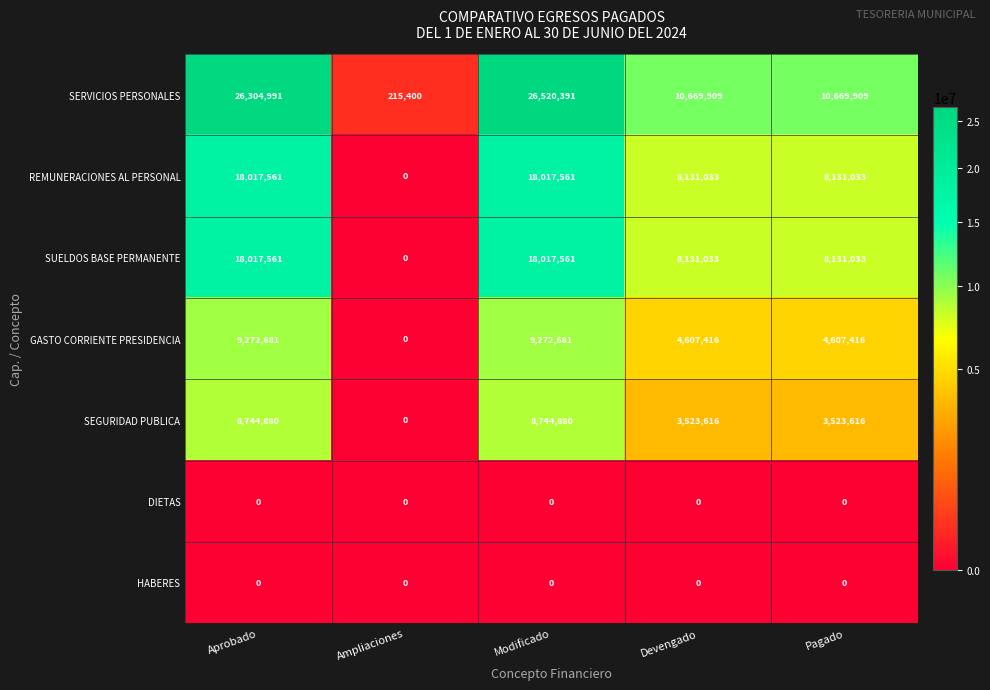

At which category is the sum across all series the highest?

Modificado